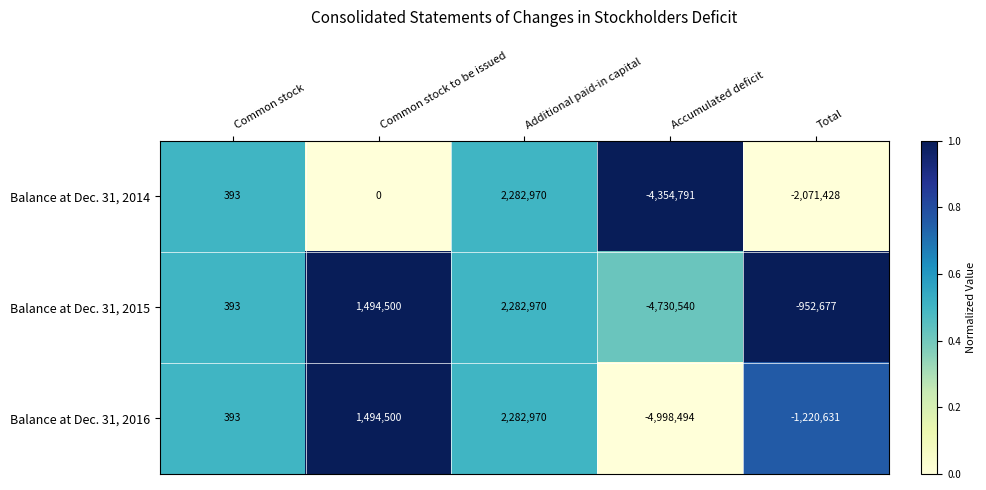

How many data points does each series have?

5